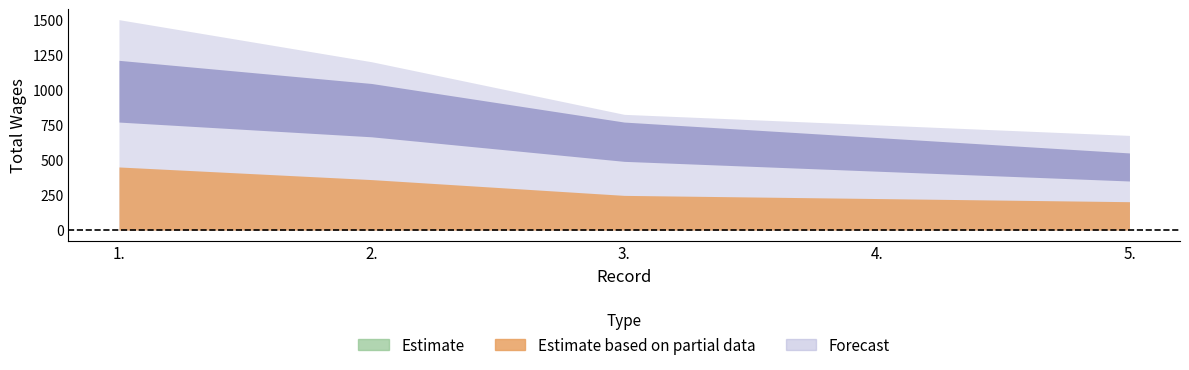

What is the maximum value shown in the chart?

1500